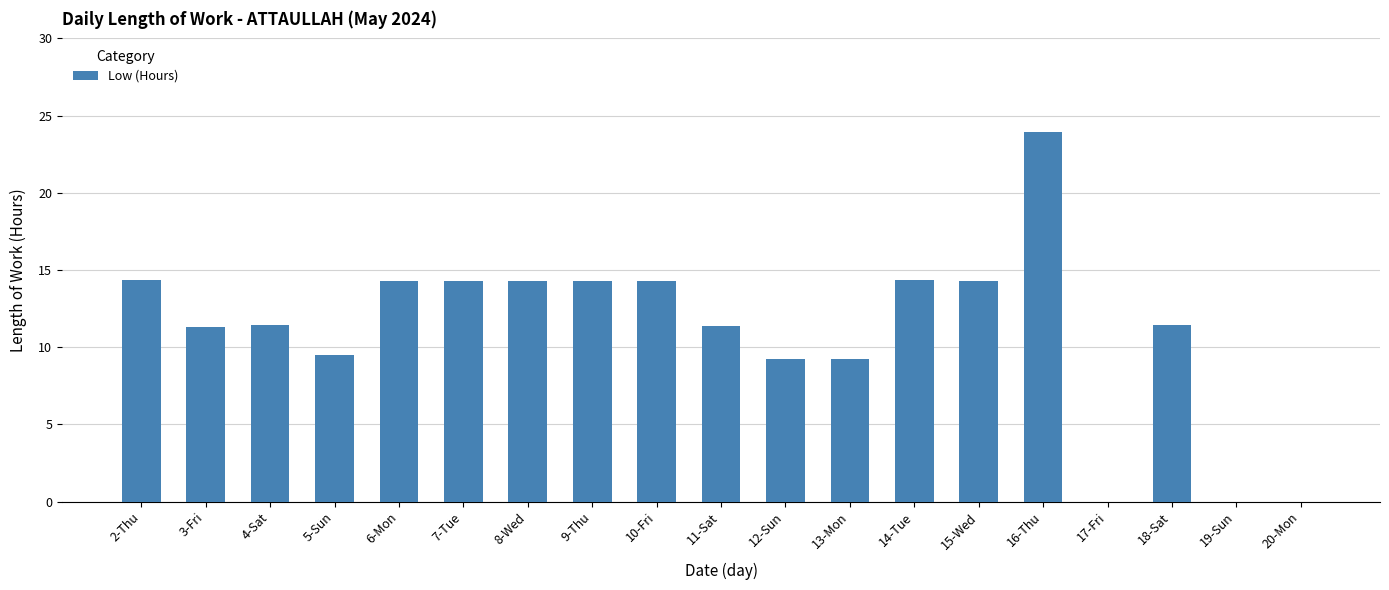

What is the greatest value displayed?

24.0